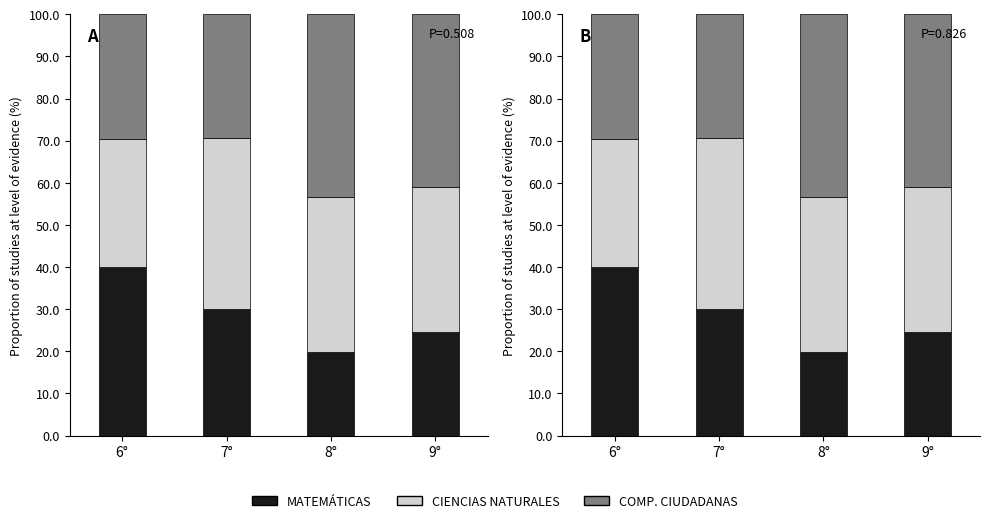

Which category has the highest value across all series?

8°